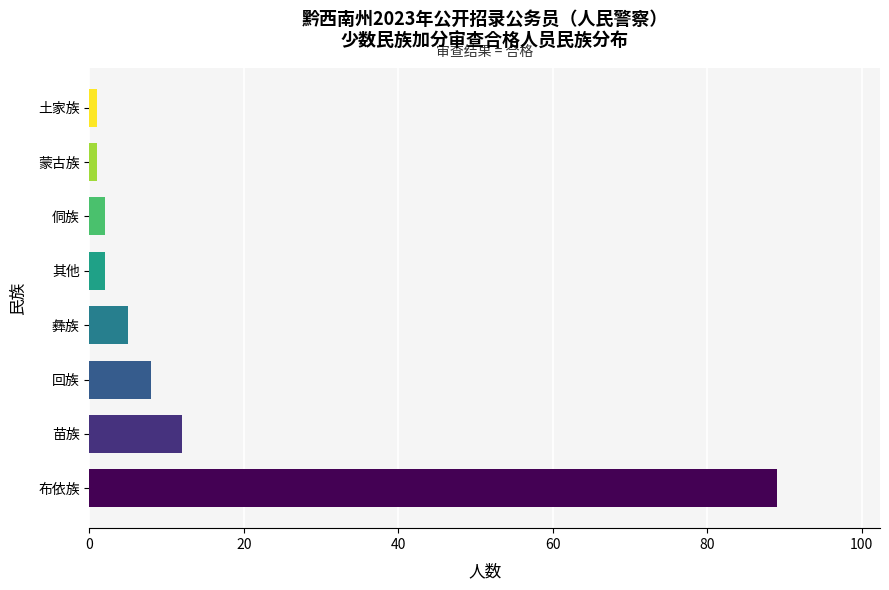

Reading bottom to top, extract all data points from this chart.

89	12	8	5	2	2	1	1